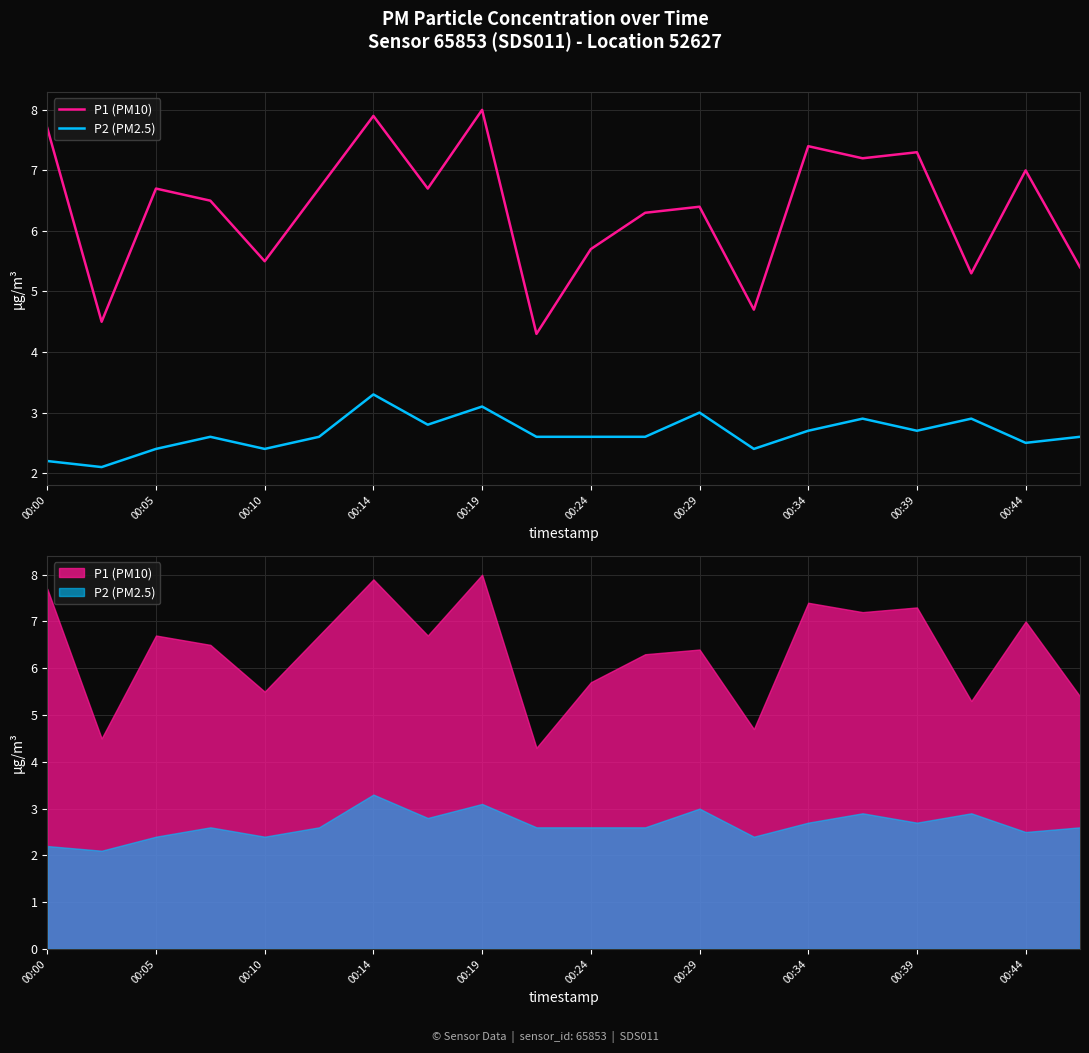

What is the difference between the maximum and second lowest values in the P2 (PM2.5) series?

1.1